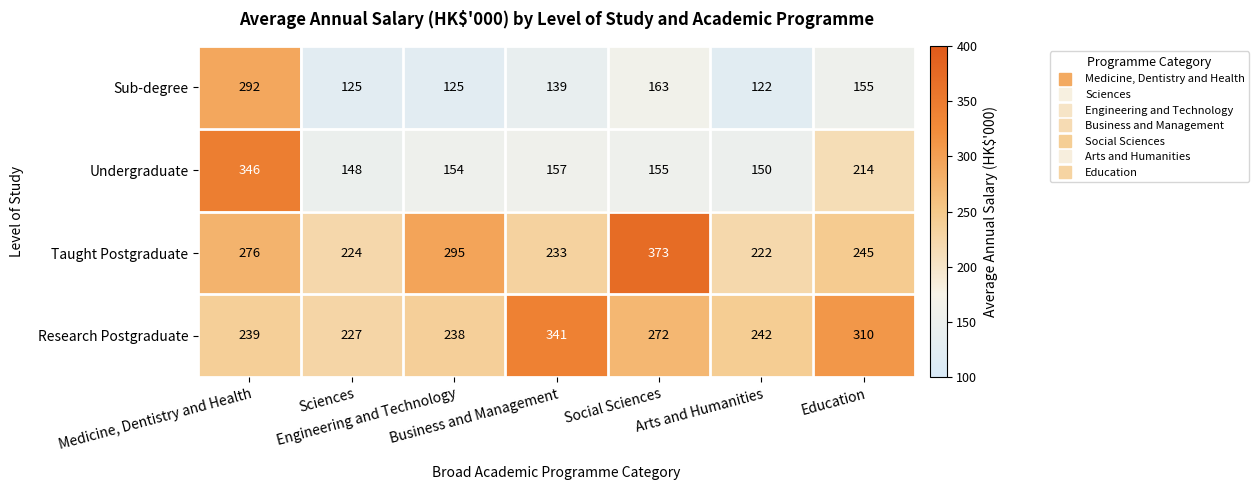

What is the difference between the maximum and minimum values in the Research Postgraduate series?

114